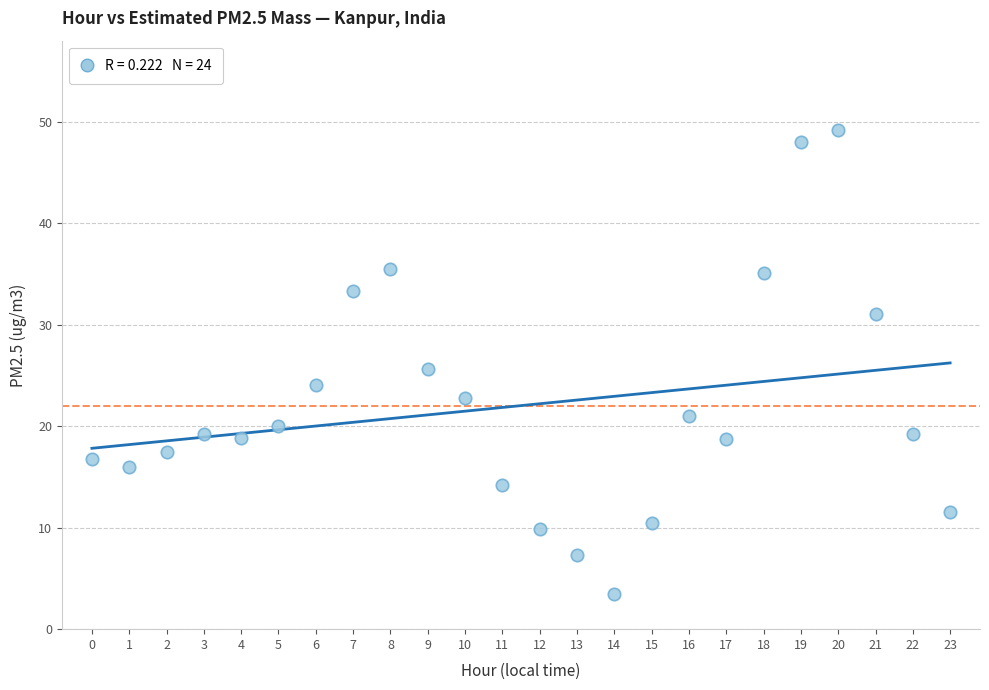

What is the range of Y values (max minus min)?

45.7